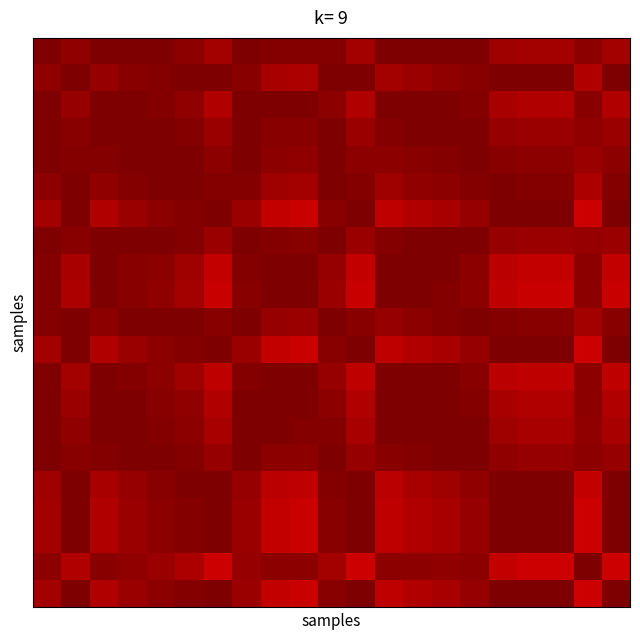

At which category is the sum across all series the highest?

4